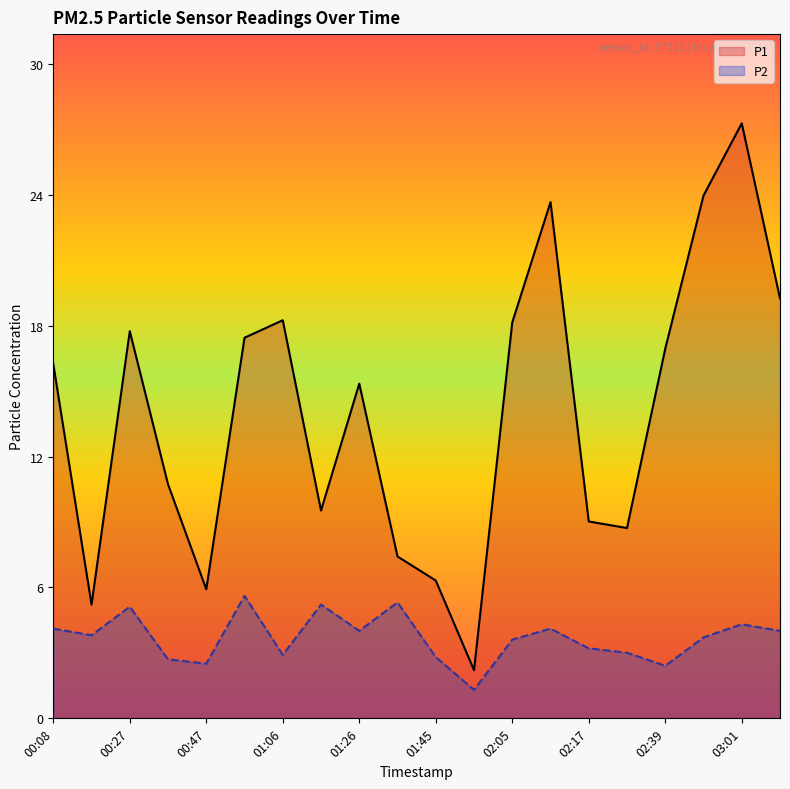

What is the maximum value shown in the chart?

27.2